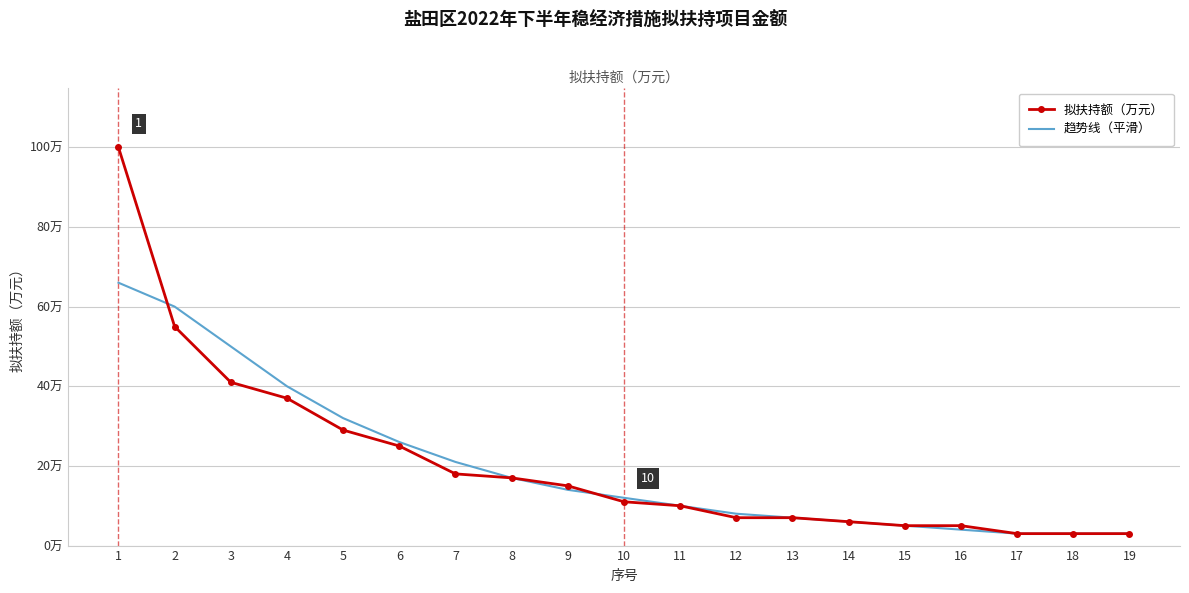

The 趋势线（平滑） series shows 50 at 3. True or false?

True